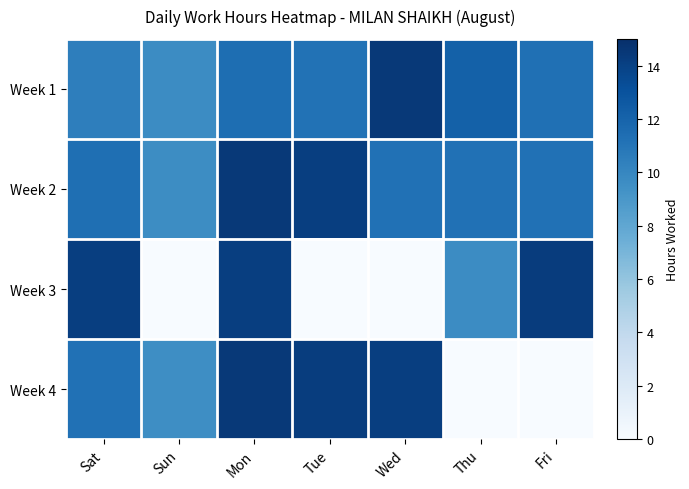

What is the maximum value shown in the chart?

14.4